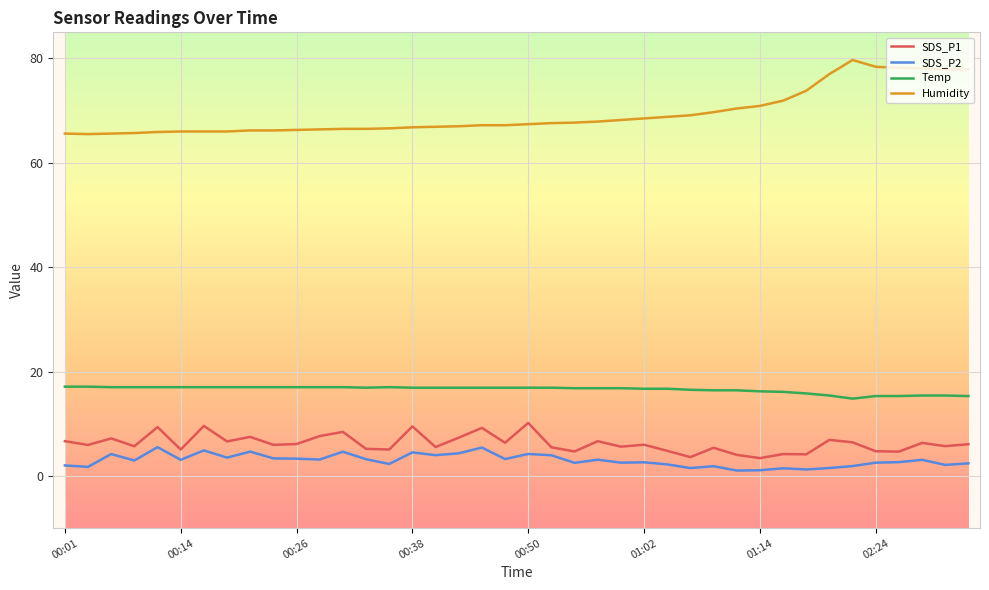

True or false: Temp and SDS_P1 intersect in this chart.

False